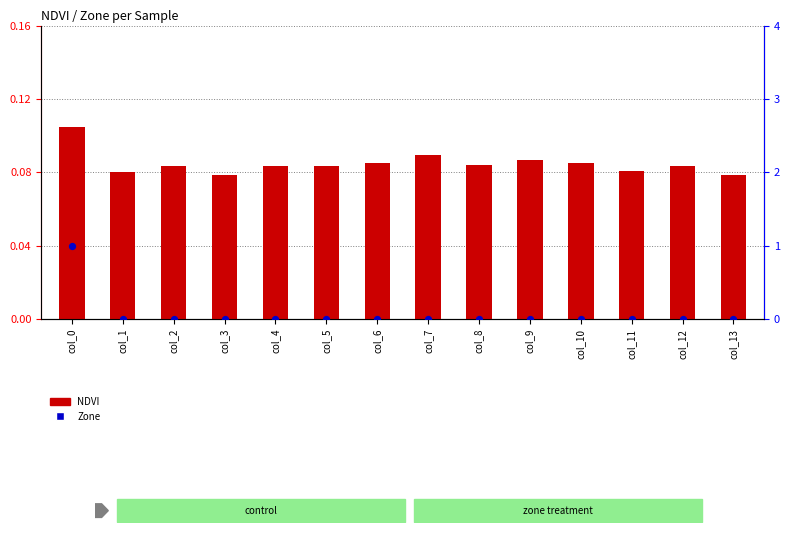

Which series contains the lowest Y value?

Zone